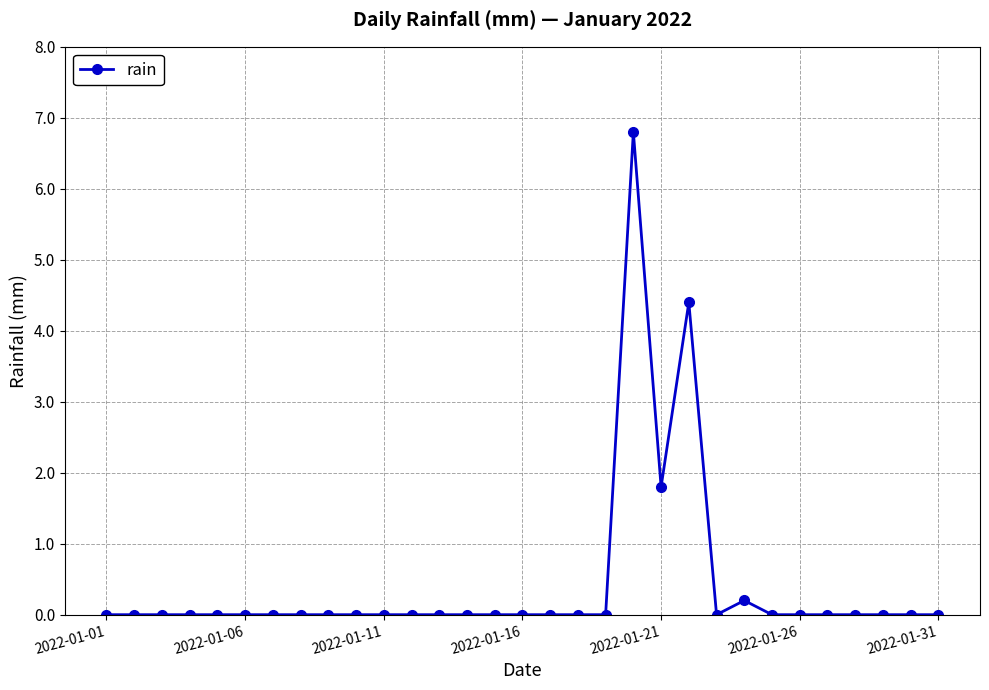

What is the difference between the second highest and minimum values?

4.4